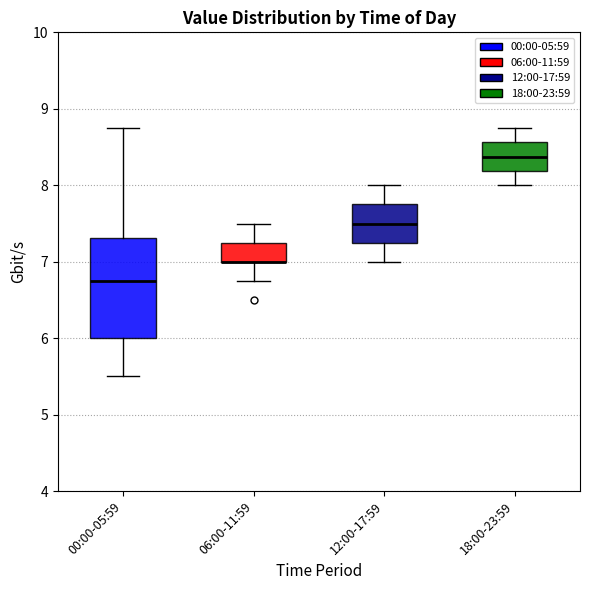

Comparing the boxes themselves (not the whiskers), which one is the tallest?

00:00-05:59